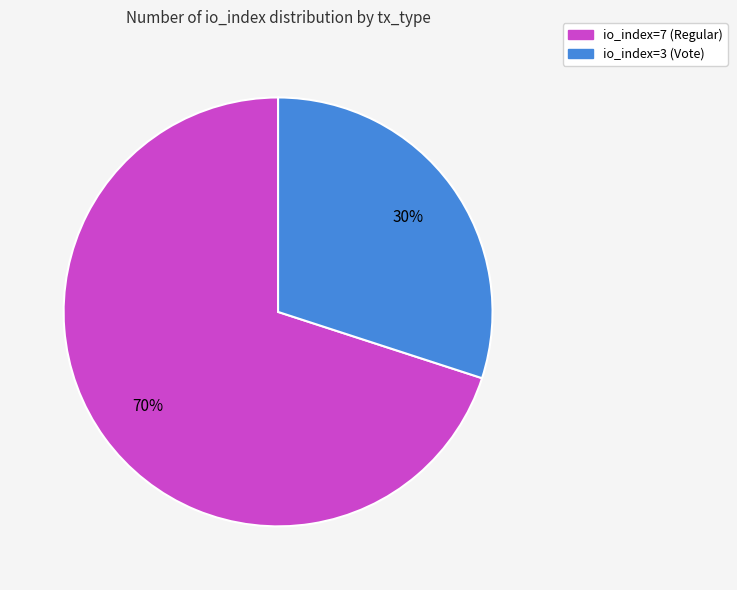

Count the number of slices in the pie.

2